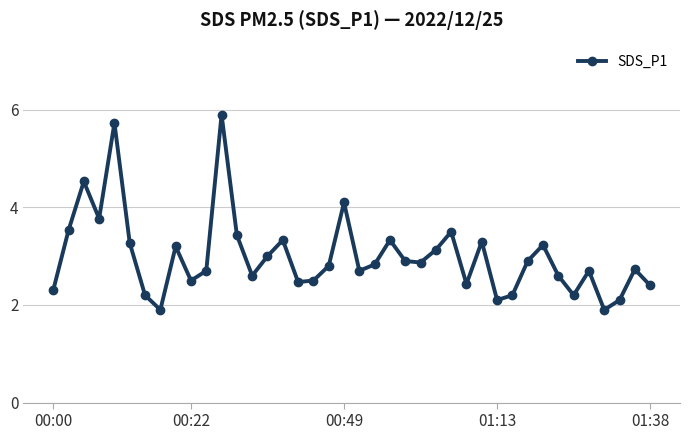

Is this an area chart (filled region under the line)?

No